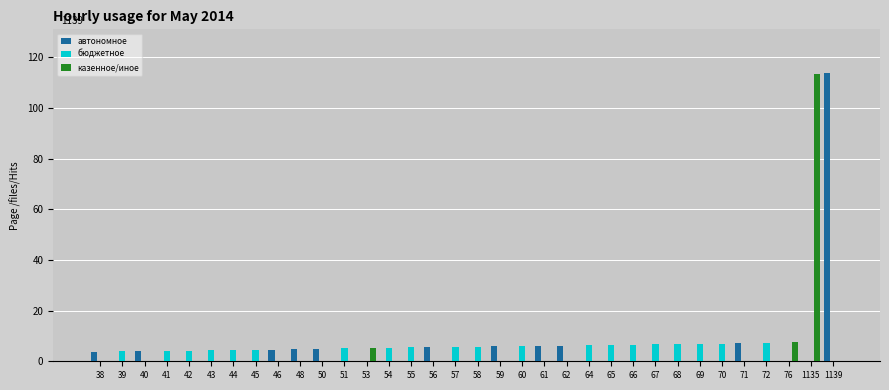

True or false: казенное/иное has a value of 0.0 at 38.

True